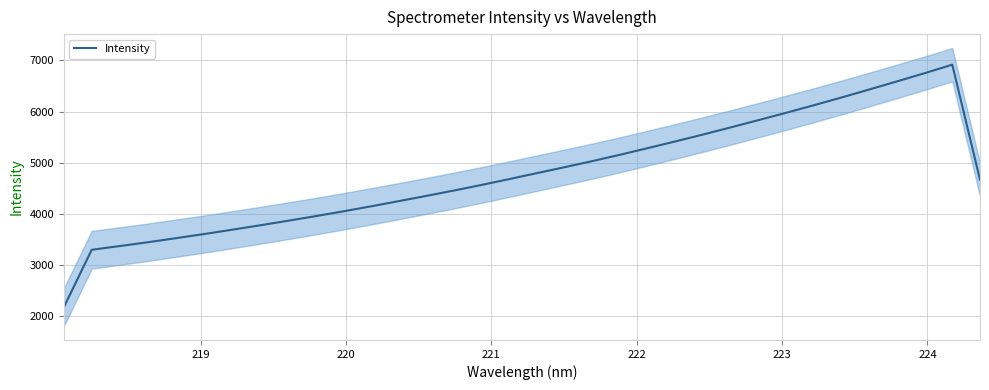

What is the minimum value shown in the chart?

2176.2